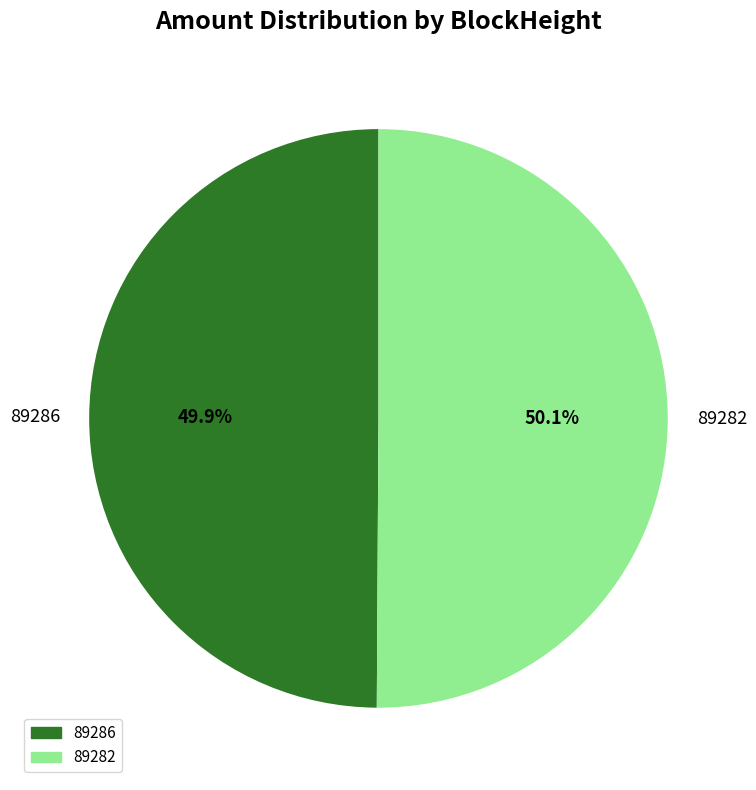

What is the ratio of the value at 89286 to the value at 89282?

1.0